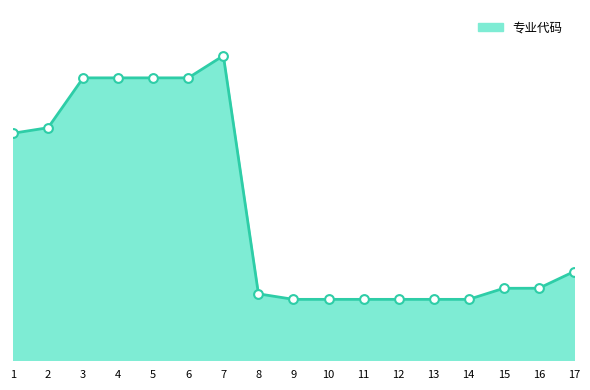

What is the change in value from 10 to 17?

+5003